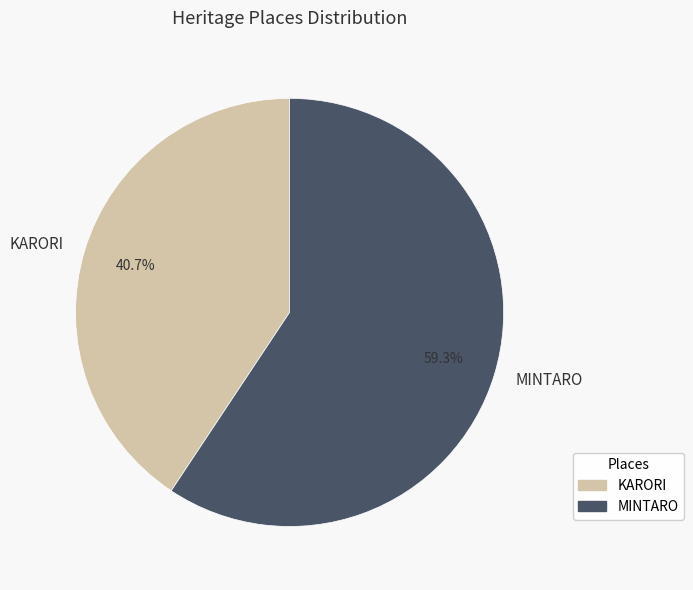

Count the number of slices in the pie.

2